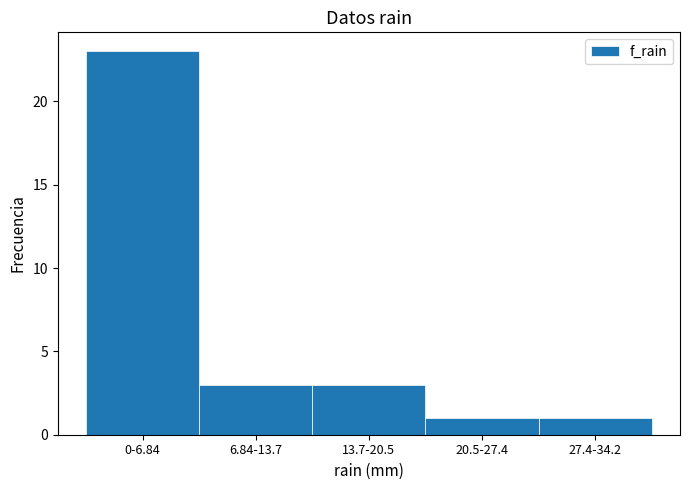

Reading left to right, list all the values displayed in this chart.

23	3	3	1	1